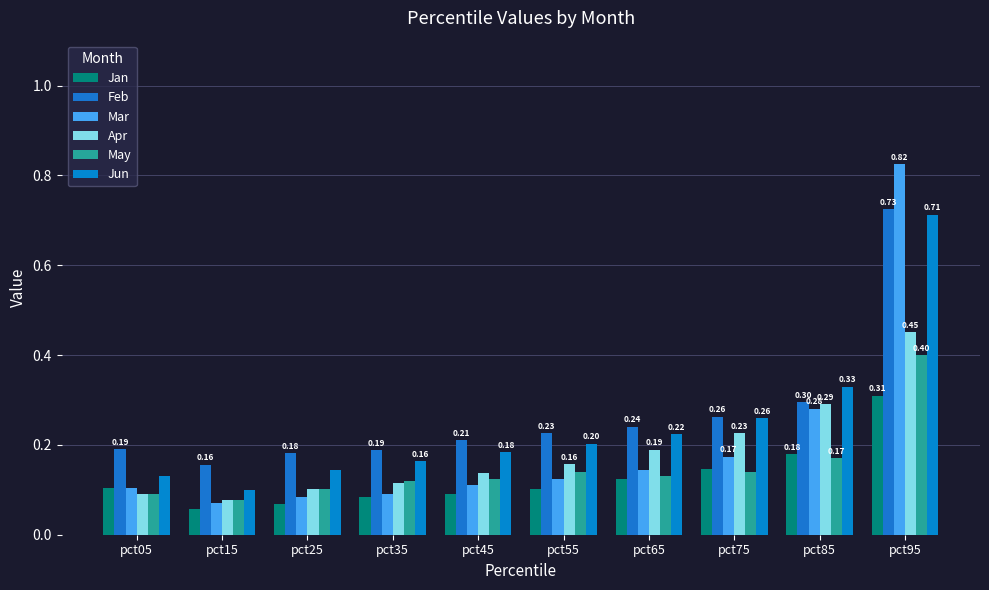

How many data points does each series have?

10